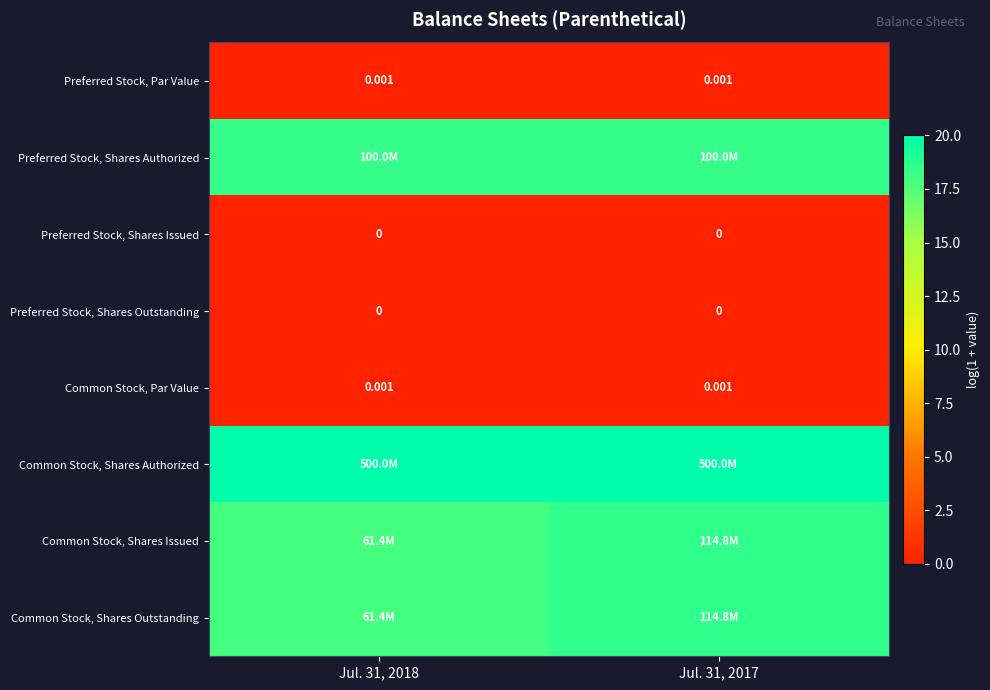

What is the spread (max minus min) of values at Jul. 31, 2018?

20.0